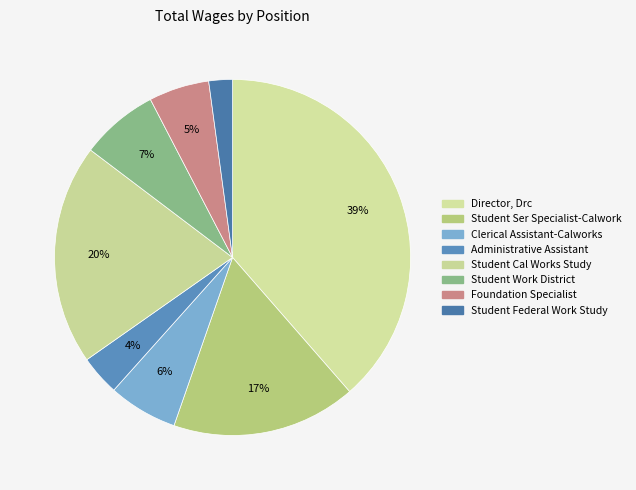

What is the smallest slice in the pie chart?

Student Federal Work Study